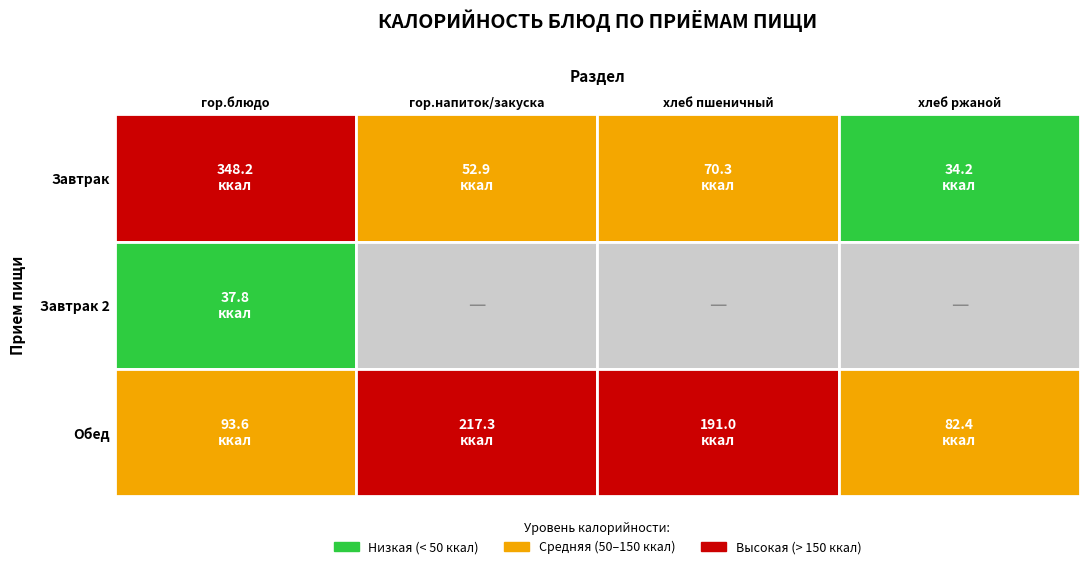

Reading left to right, what are all the values shown in this chart?

Завтрак: 348.2	52.9	70.3	34.2
Завтрак 2: 37.8	0.0	0.0	0.0
Обед: 93.6	217.3	191.0	82.4